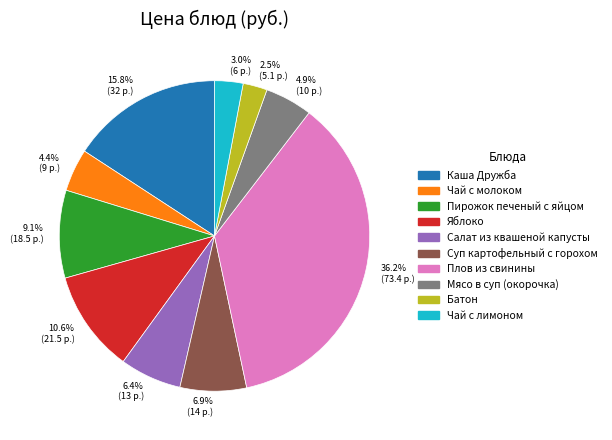

What is the ratio of the value at Чай с лимоном to the value at Салат из квашеной капусты?

0.5